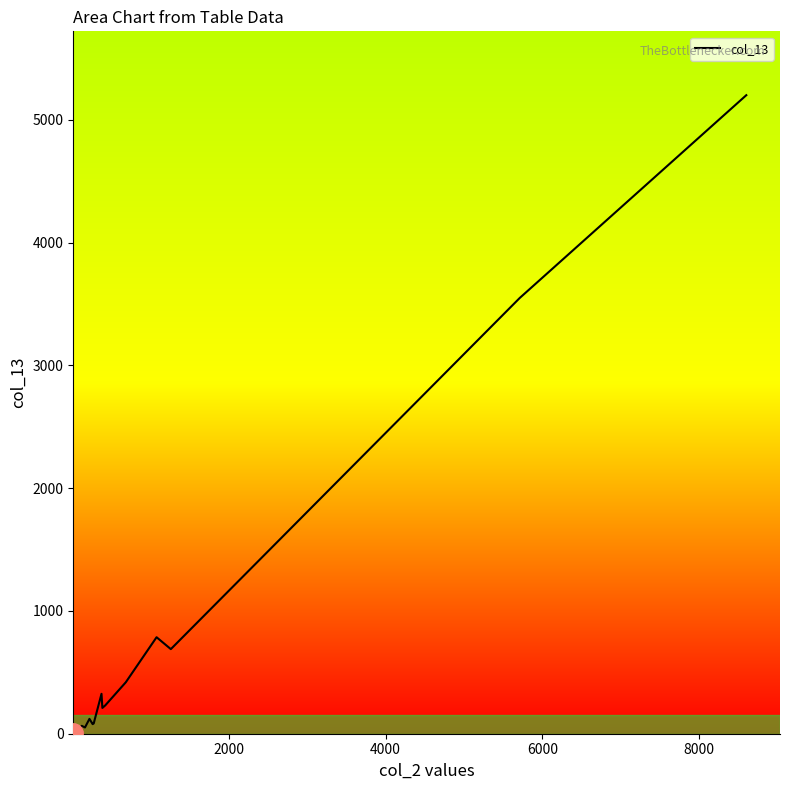

What is the difference between the maximum and minimum values?

5195